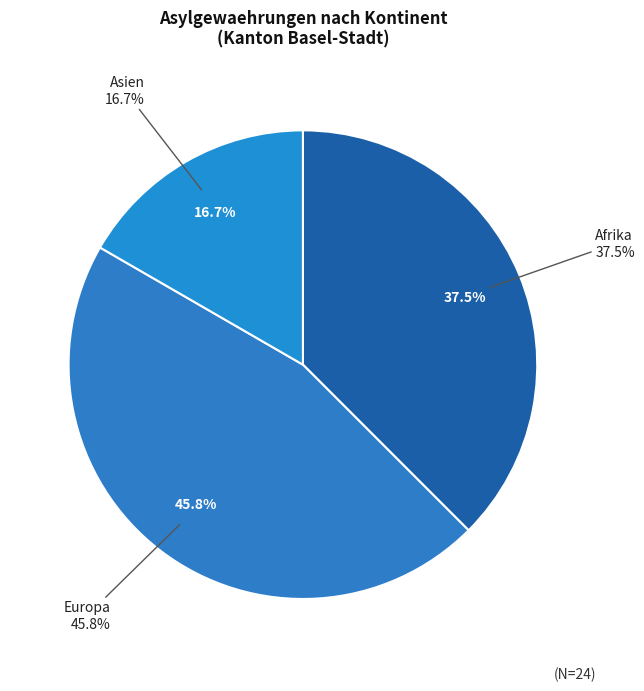

What is the largest slice in the pie chart?

Europa